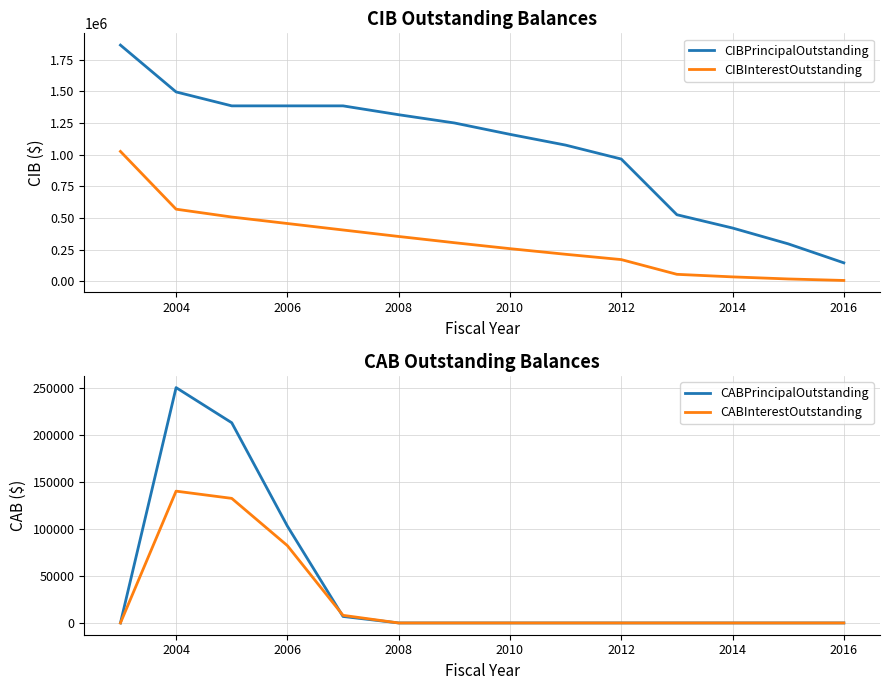

True or false: CIBInterestOutstanding and CABInterestOutstanding intersect in this chart.

False